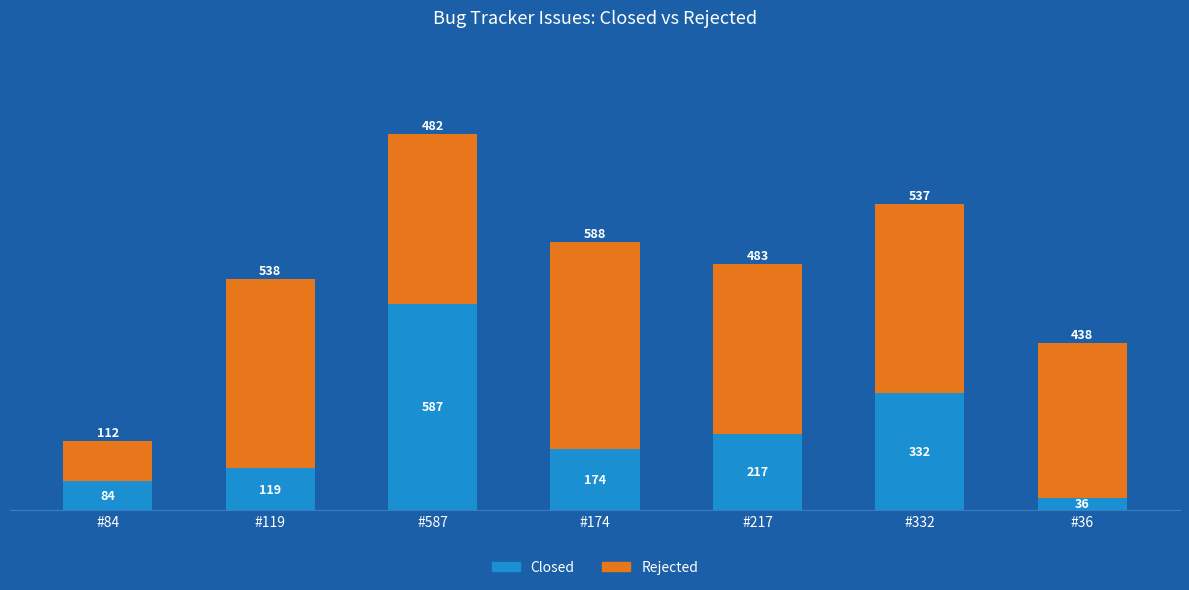

Is it true that Closed equals 876 at #587?

False